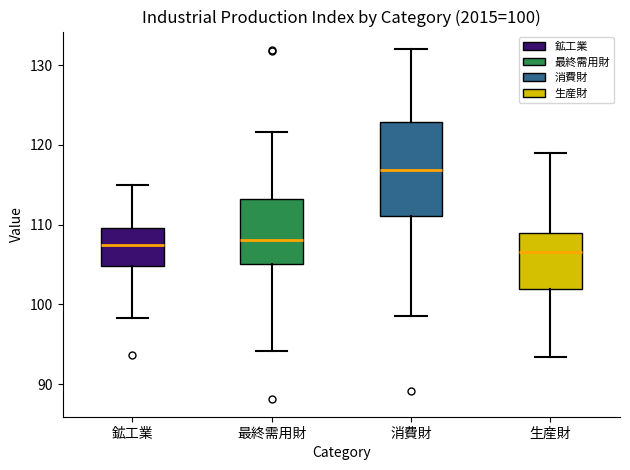

Which box's median line is the highest?

消費財